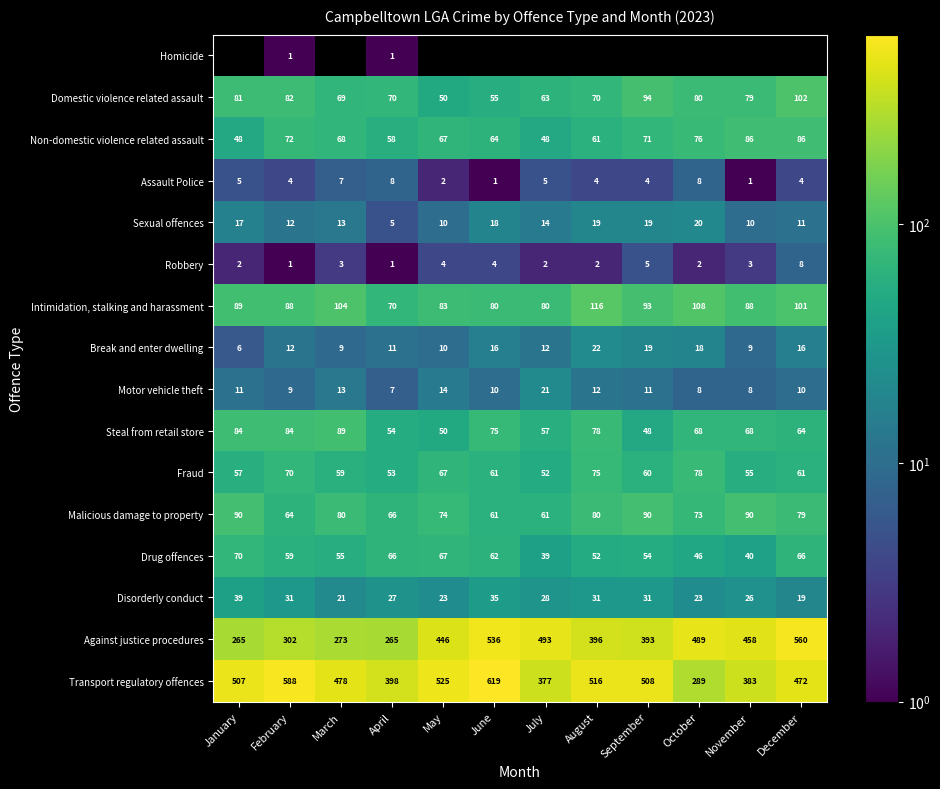

Where is Fraud nearest to the value 65?

May